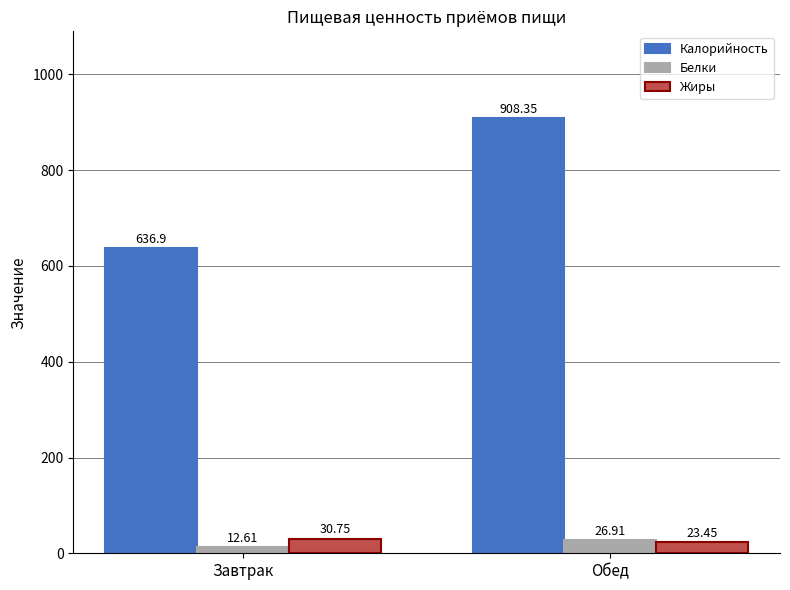

What is the spread (max minus min) of values at Обед?

884.9